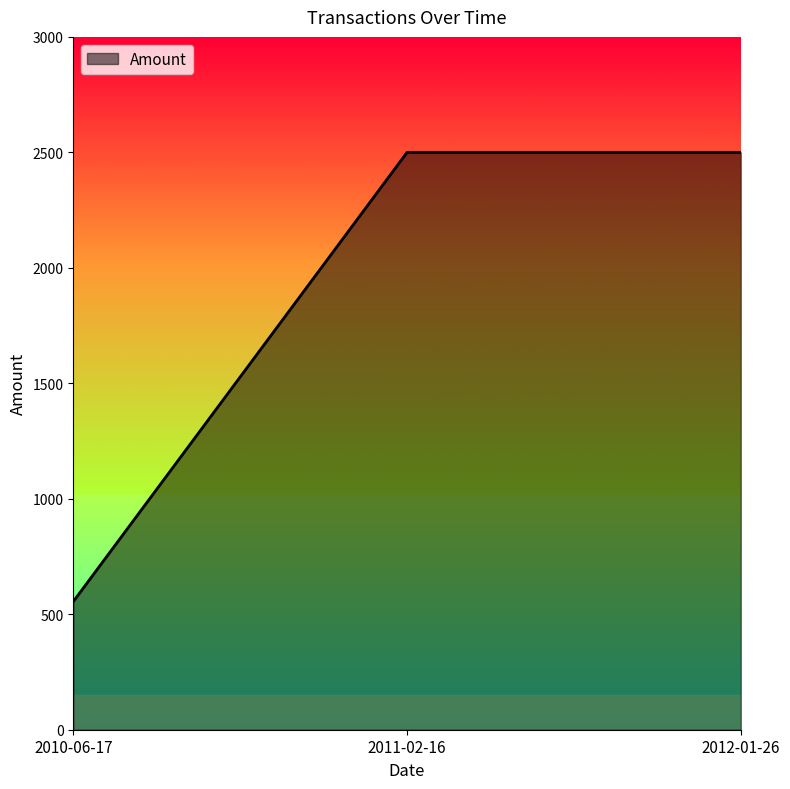

Reading left to right, extract all data points from this chart.

2010-06-17=555	2011-02-16=2500	2012-01-26=2500